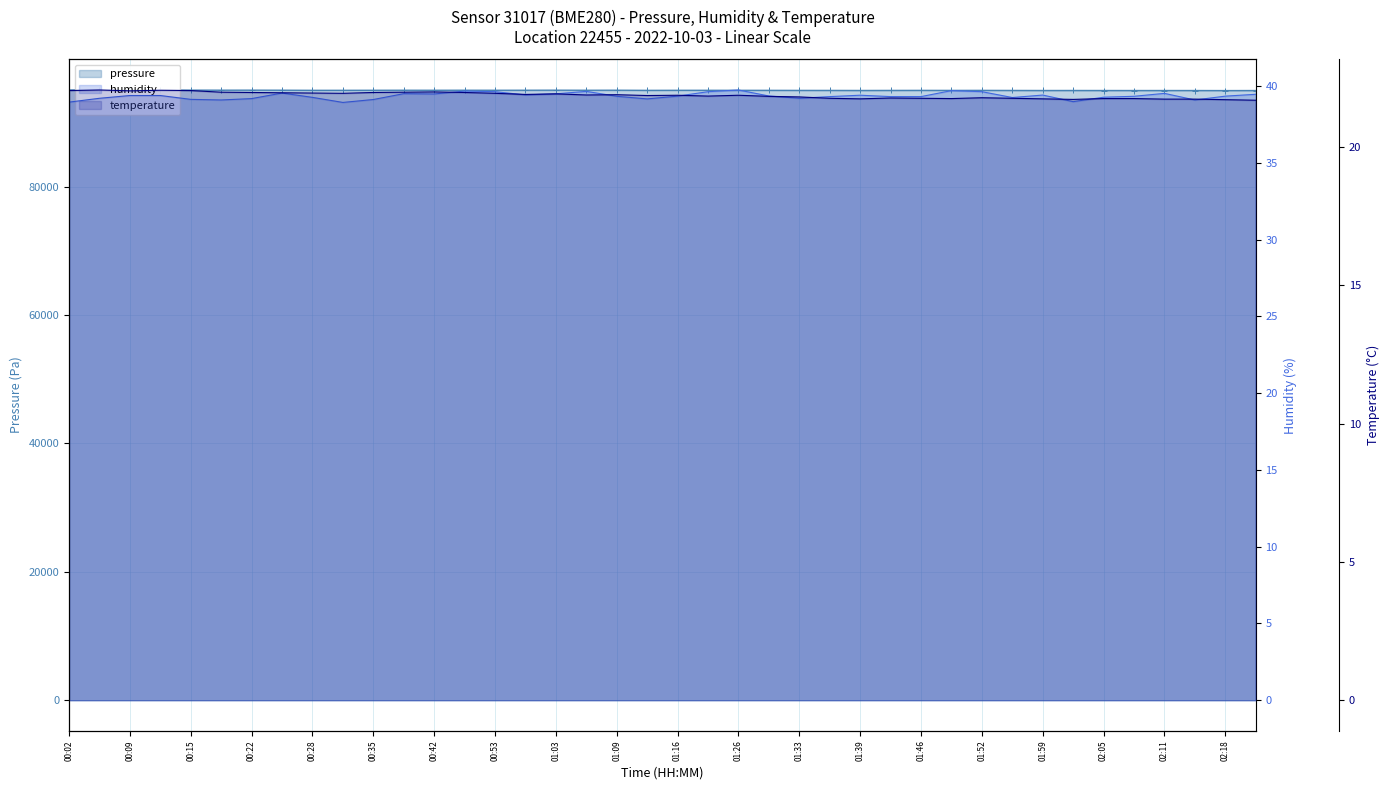

True or false: temperature and humidity intersect in this chart.

False